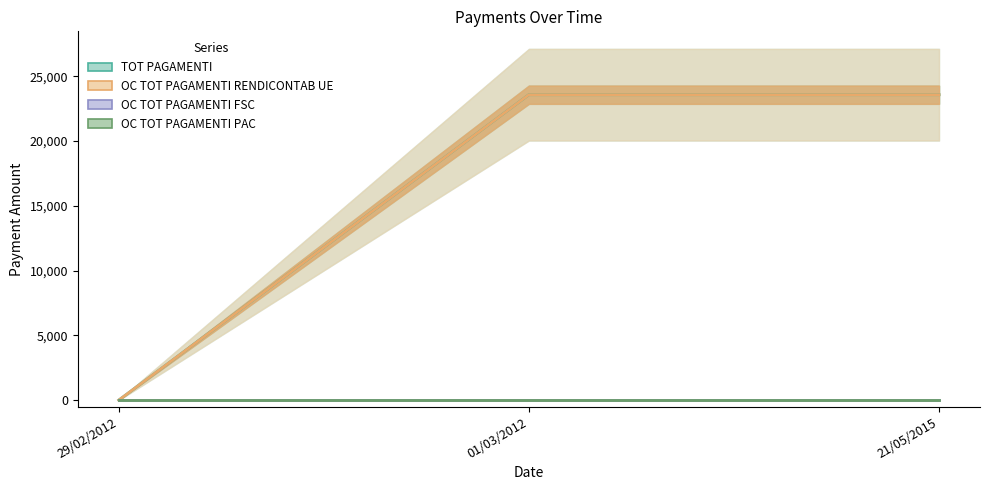

Between 21/05/2015 and 29/02/2012, which is larger?

21/05/2015